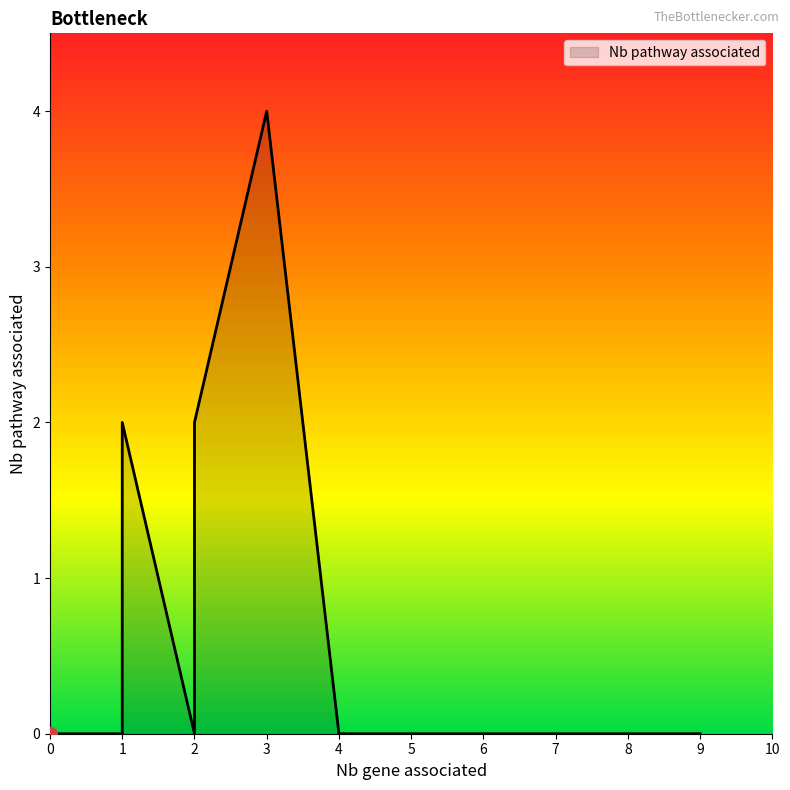

How many lines are shown in the chart?

1